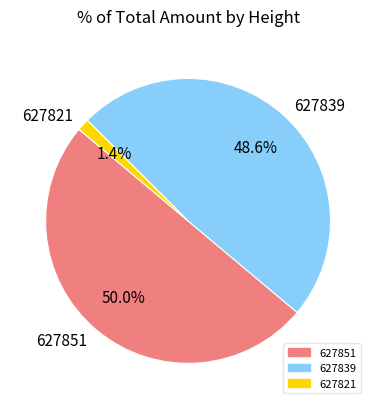

Is it true that 627851 is 44% of the pie?

False